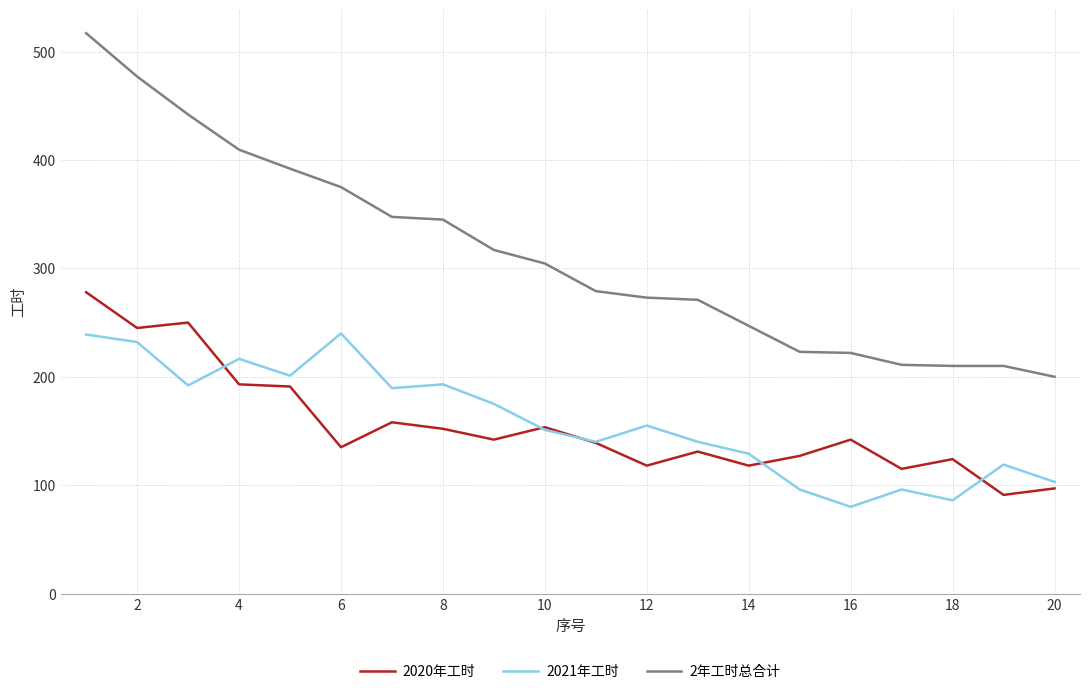

True or false: 2021年工时 and 2年工时总合计 intersect in this chart.

False